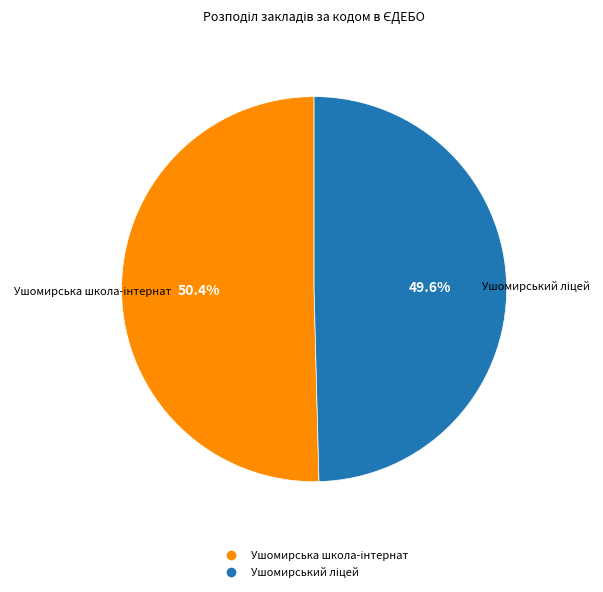

Is there a majority slice in this chart?

Yes